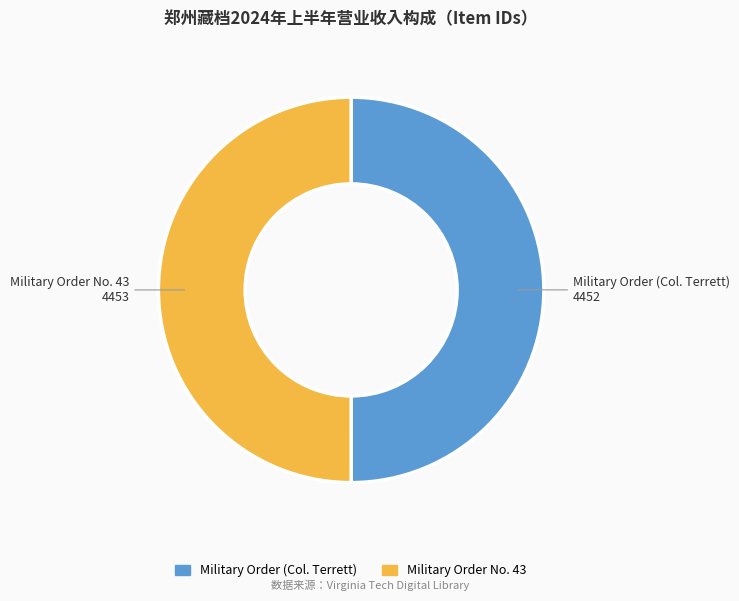

Is the sum of Military Order (Col. Terrett) and Military Order No. 43 greater than half?

Yes